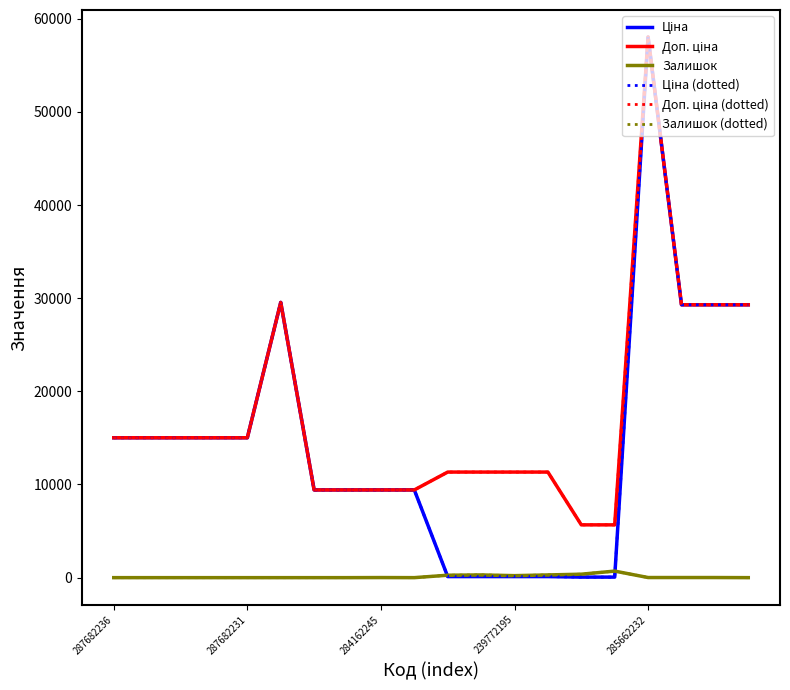

What is the average value of the Доп. ціна (dotted) series?

17245.2